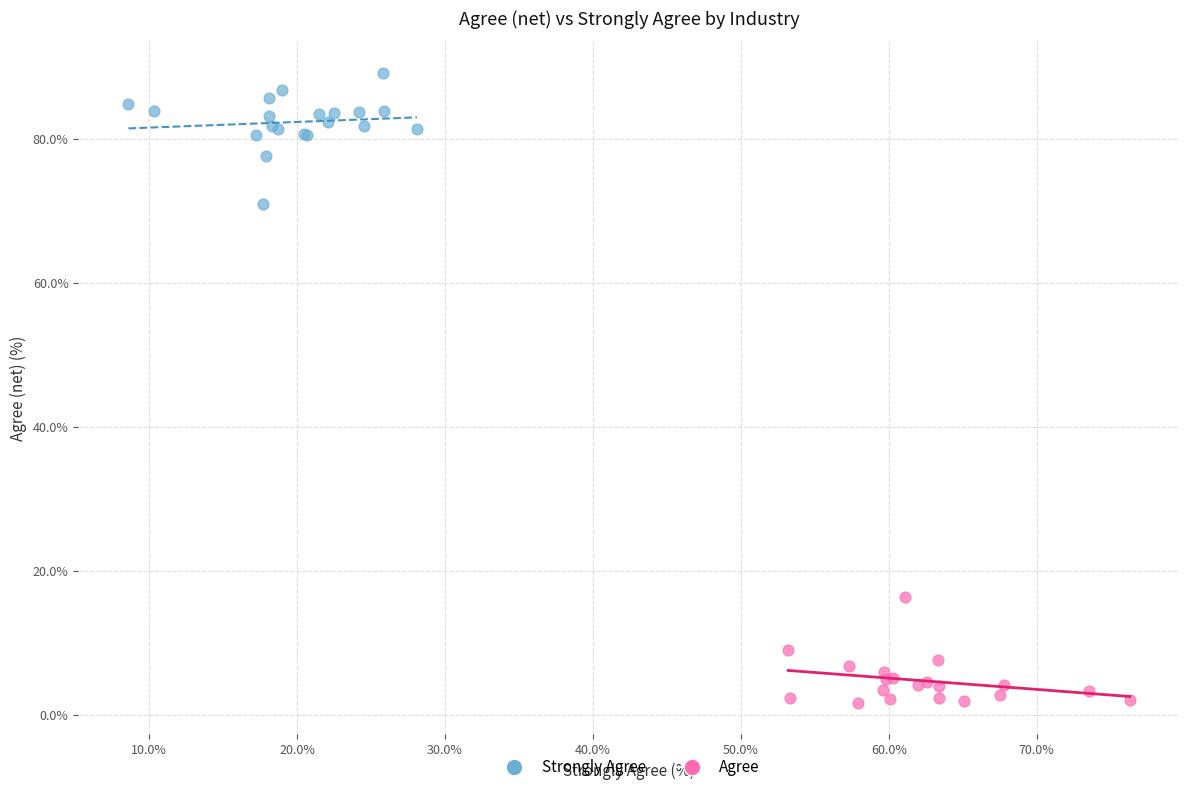

Which series has the largest Y range (max minus min)?

Strongly Agree